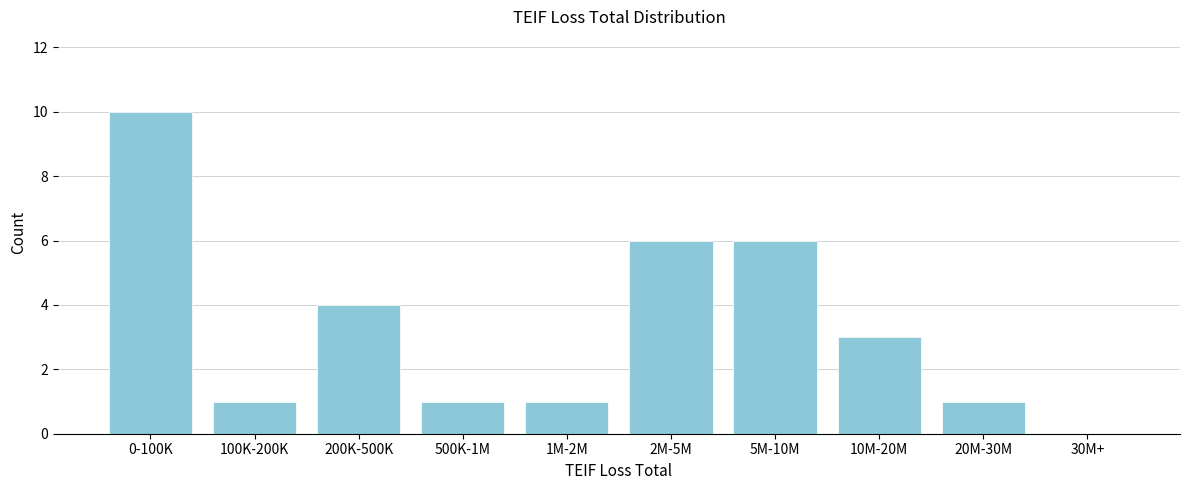

Reading left to right, what are all the values shown in this chart?

0-100K=10	100K-200K=1	200K-500K=4	500K-1M=1	1M-2M=1	2M-5M=6	5M-10M=6	10M-20M=3	20M-30M=1	30M+=0